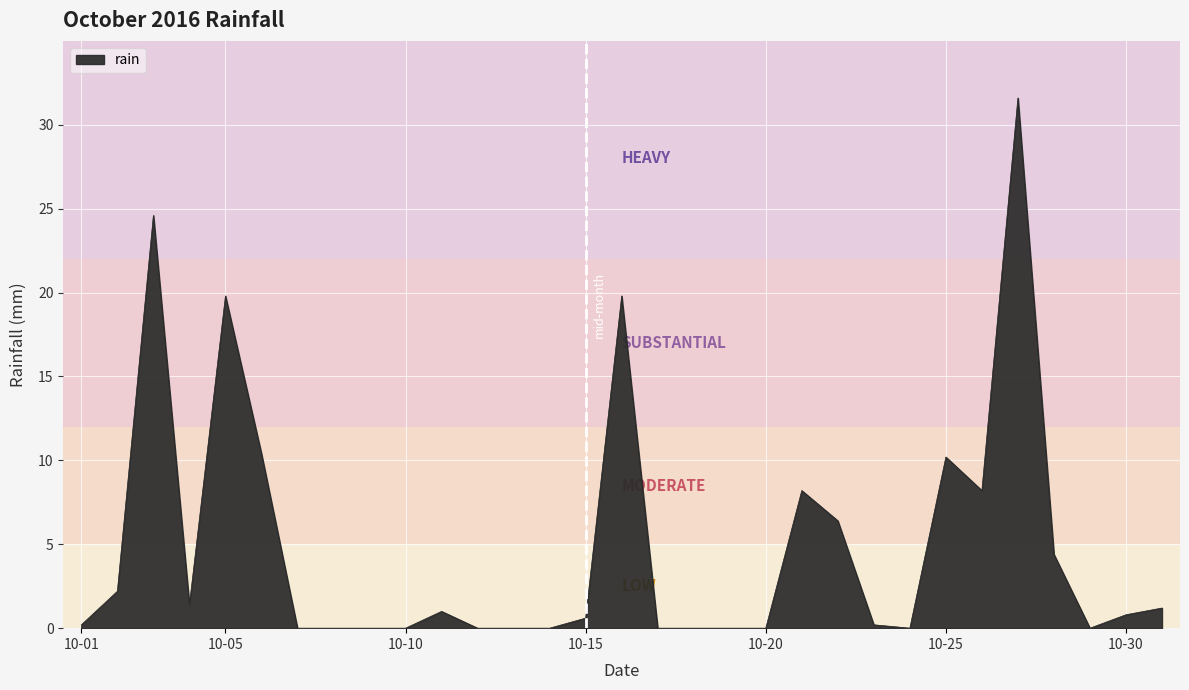

What is the difference between the maximum and minimum values?

31.6